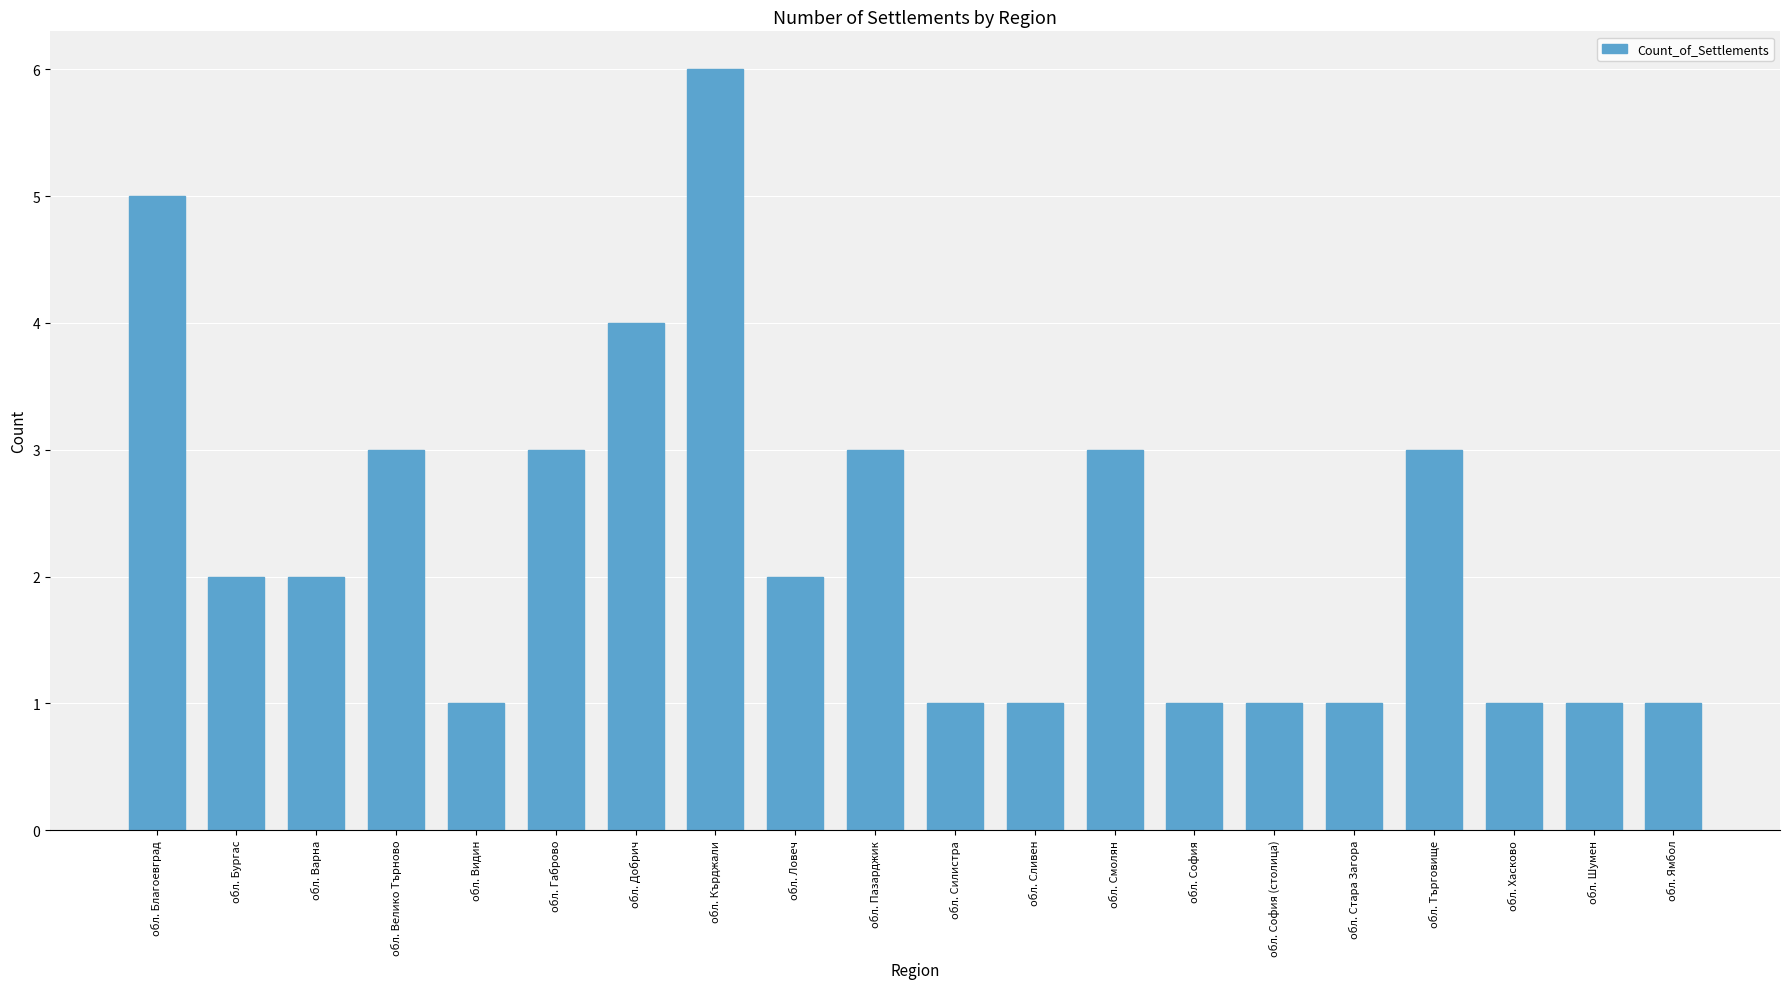

Reading right to left, list all the values displayed in this chart.

обл. Ямбол=1	обл. Шумен=1	обл. Хасково=1	обл. Търговище=3	обл. Стара Загора=1	обл. София (столица)=1	обл. София=1	обл. Смолян=3	обл. Сливен=1	обл. Силистра=1	обл. Пазарджик=3	обл. Ловеч=2	обл. Кърджали=6	обл. Добрич=4	обл. Габрово=3	обл. Видин=1	обл. Велико Търново=3	обл. Варна=2	обл. Бургас=2	обл. Благоевград=5